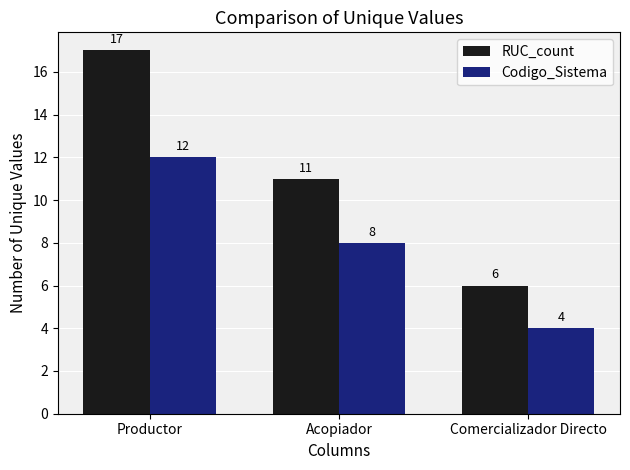

What is the highest value of the RUC_count series?

17